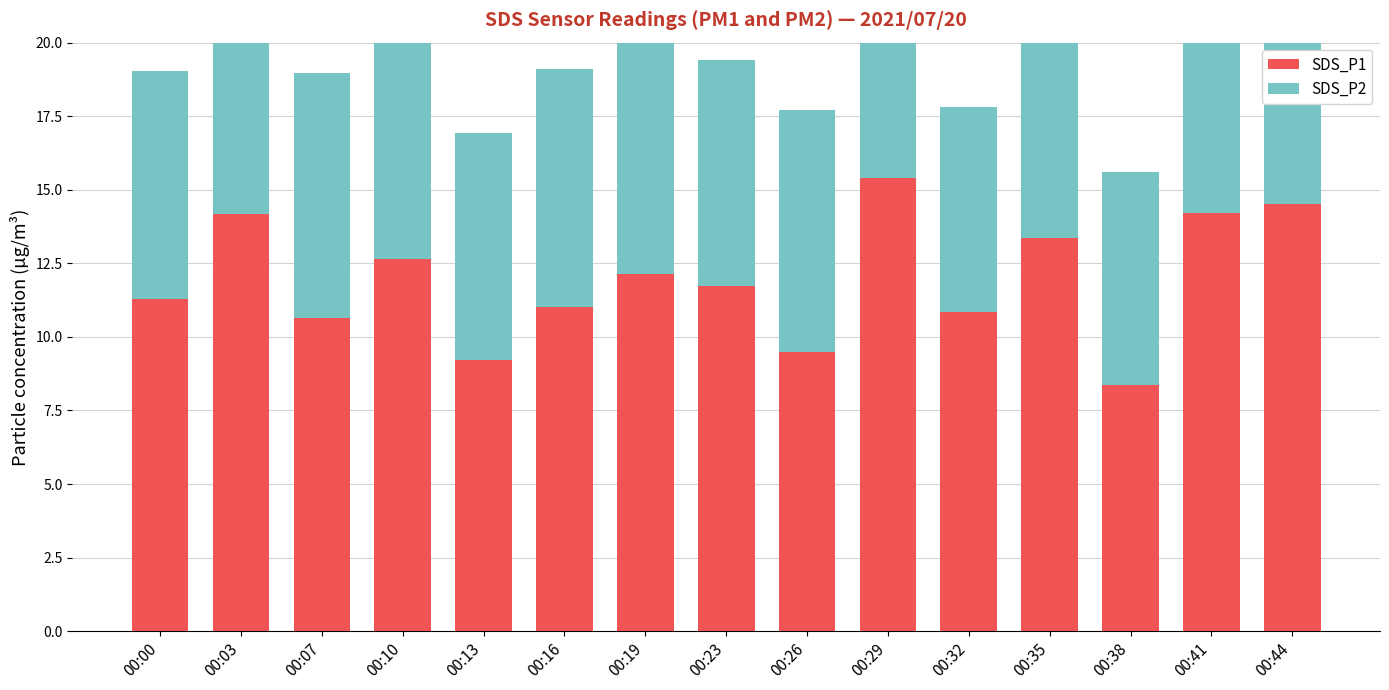

What is the approximate value of SDS_P1 at 00:00?

11.3